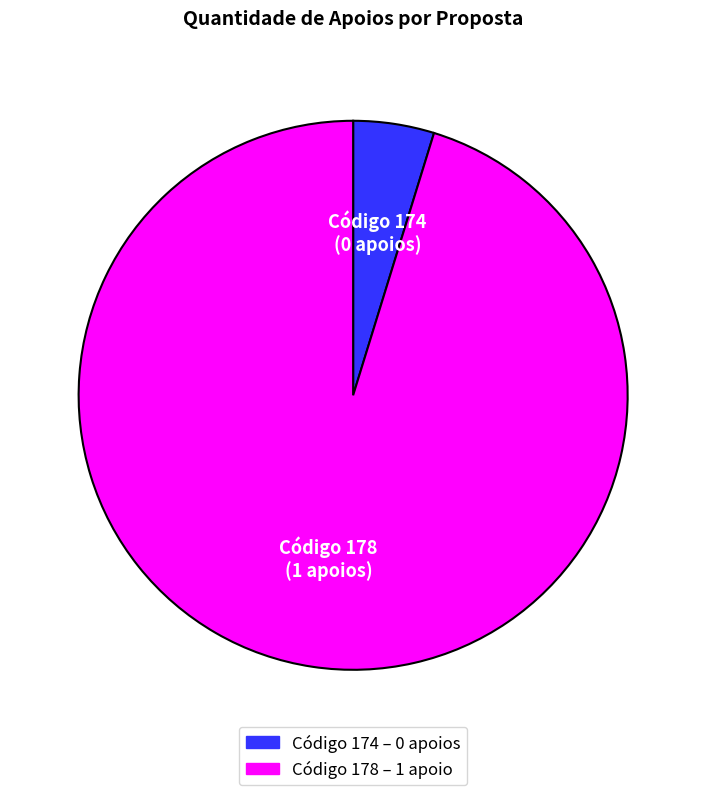

Does any single category account for the majority?

Yes